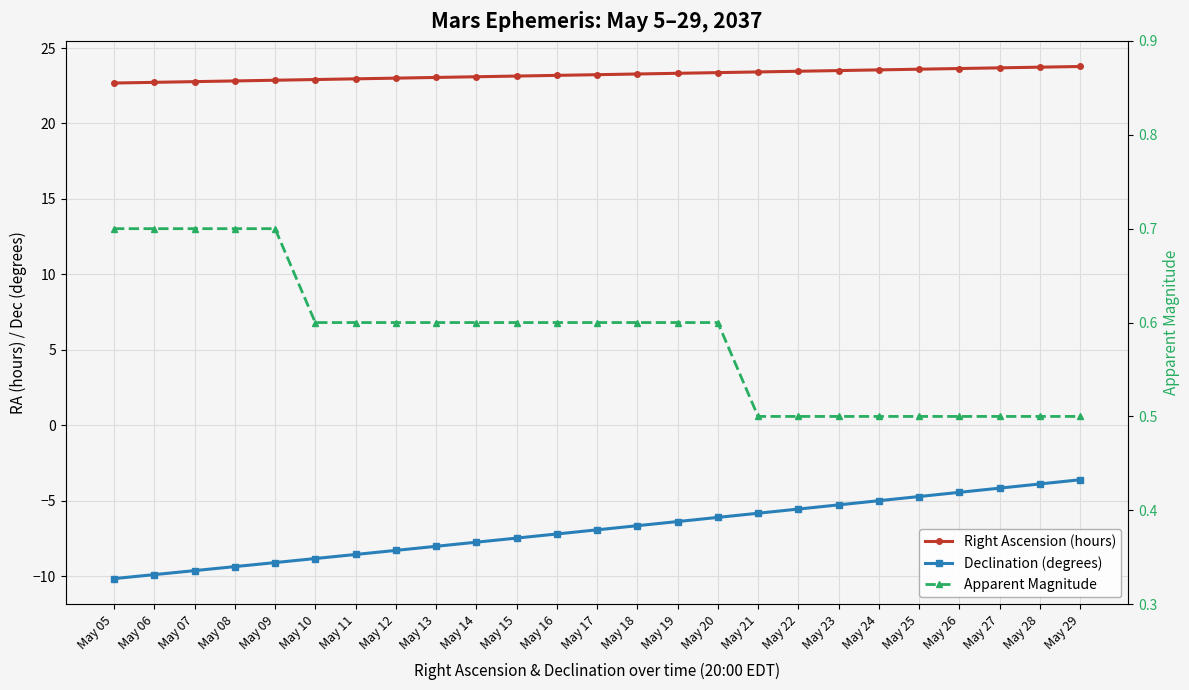

At which label does Declination (degrees) reach its peak?

May 29